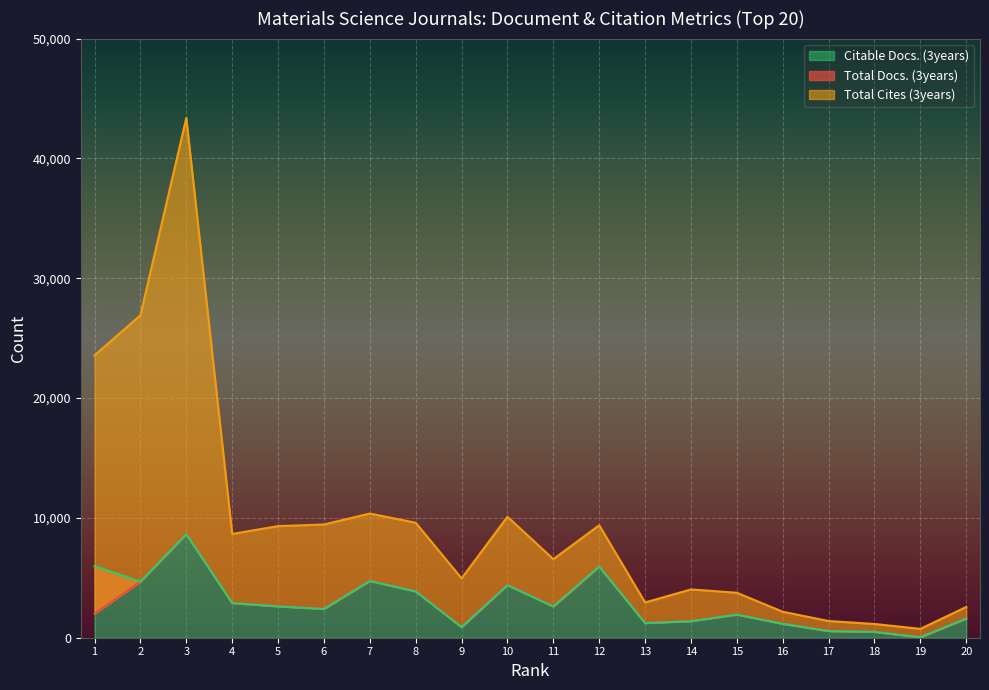

True or false: Citable Docs. (3years) has more than 0 points higher than both neighbors.

True